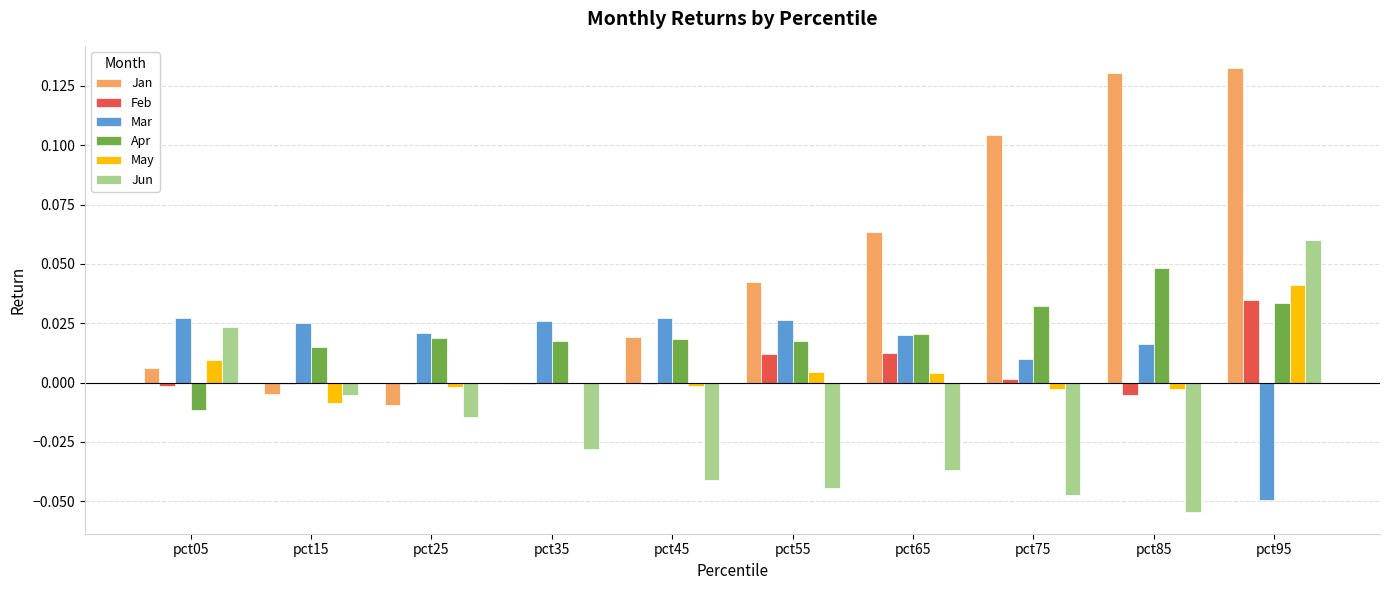

The May series shows 0.1 at pct95. True or false?

False